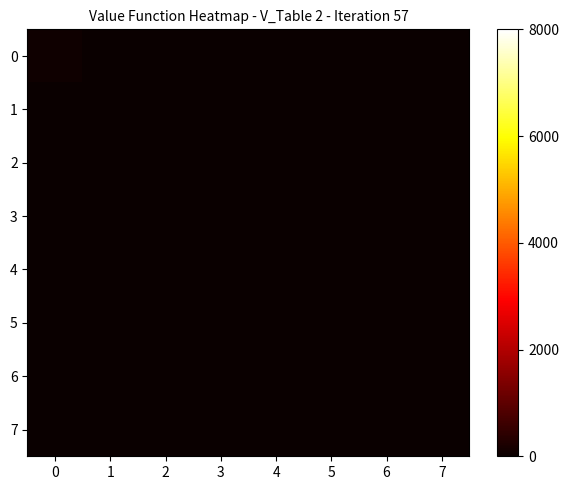

Reading right to left, transcribe all the data shown in this chart.

0: 7=0	6=0	5=0	4=0	3=0	2=0	1=0	0=70
1: 7=0	6=0	5=0	4=0	3=0	2=0	1=3	0=0
2: 7=0	6=0	5=0	4=0	3=0	2=0	1=0	0=0
3: 7=0	6=0	5=0	4=0	3=0	2=0	1=0	0=0
4: 7=0	6=0	5=0	4=0	3=0	2=0	1=0	0=0
5: 7=0	6=0	5=0	4=0	3=0	2=0	1=0	0=0
6: 7=0	6=0	5=0	4=0	3=0	2=0	1=0	0=0
7: 7=0	6=0	5=0	4=0	3=0	2=0	1=0	0=0